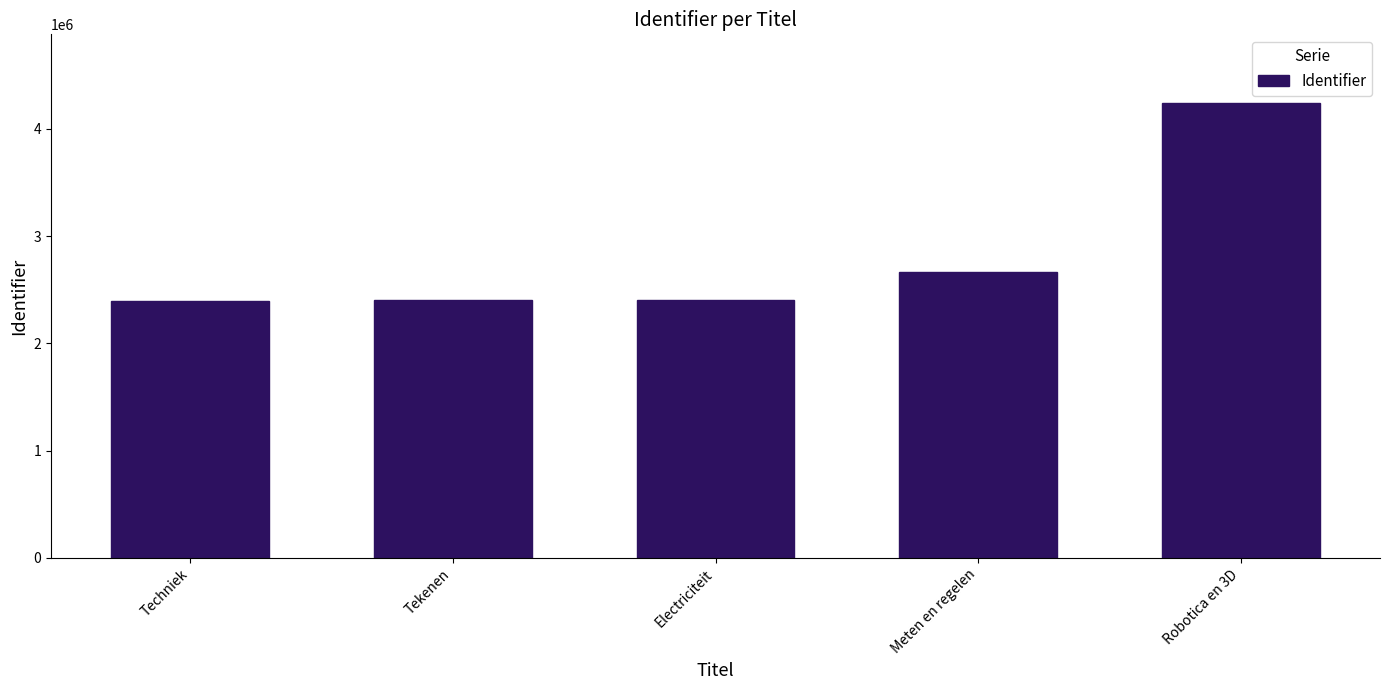

Is it true that the value at Robotica en 3D is 4246069?

True